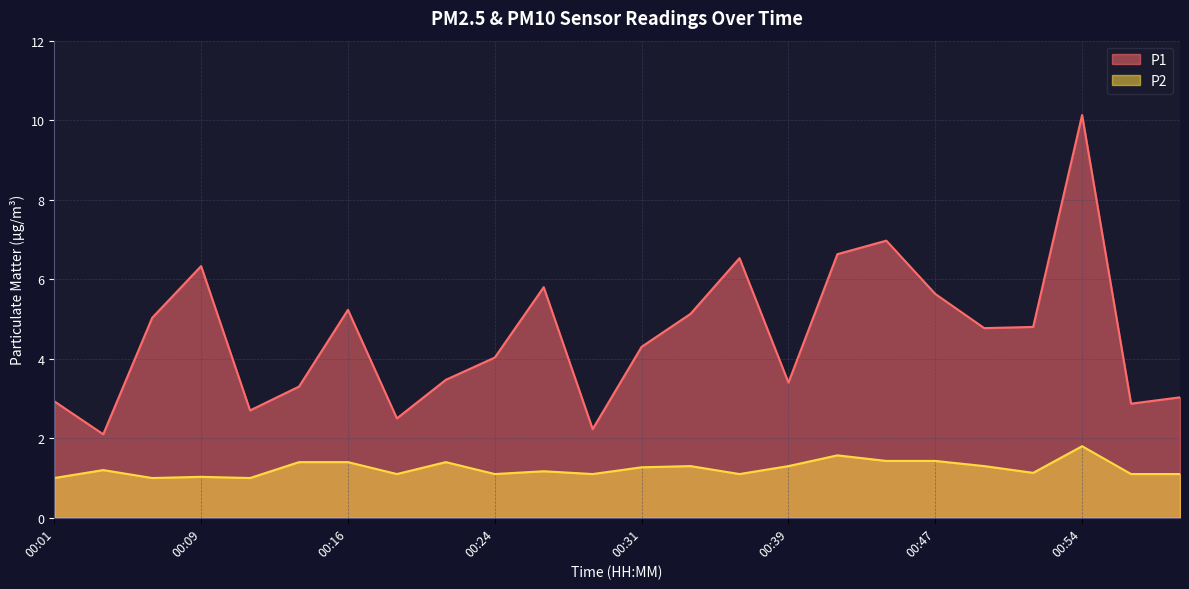

List the series in order of their overall mean, lowest first.

P2, P1